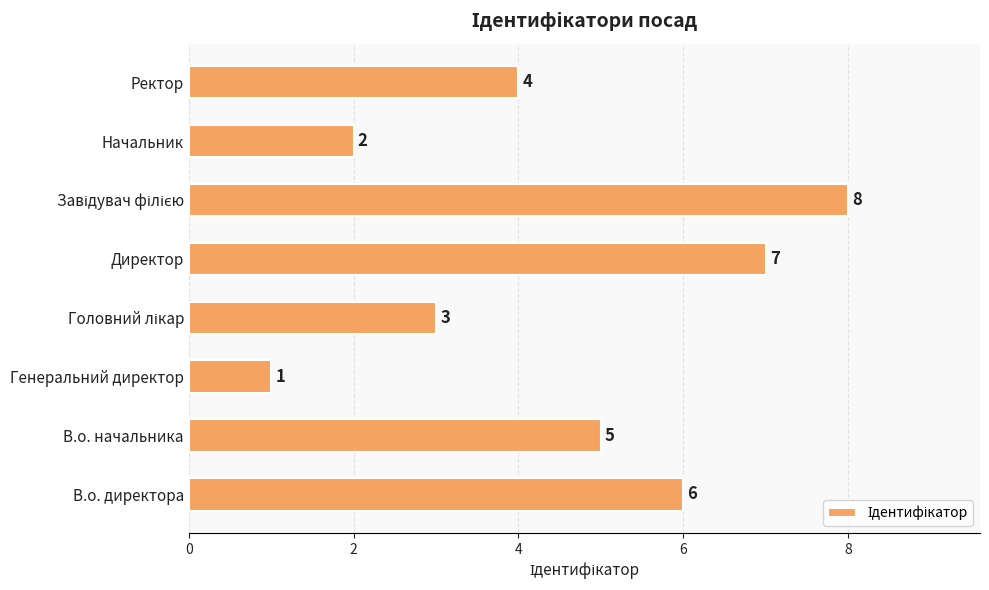

What is the difference between the maximum and minimum values?

7